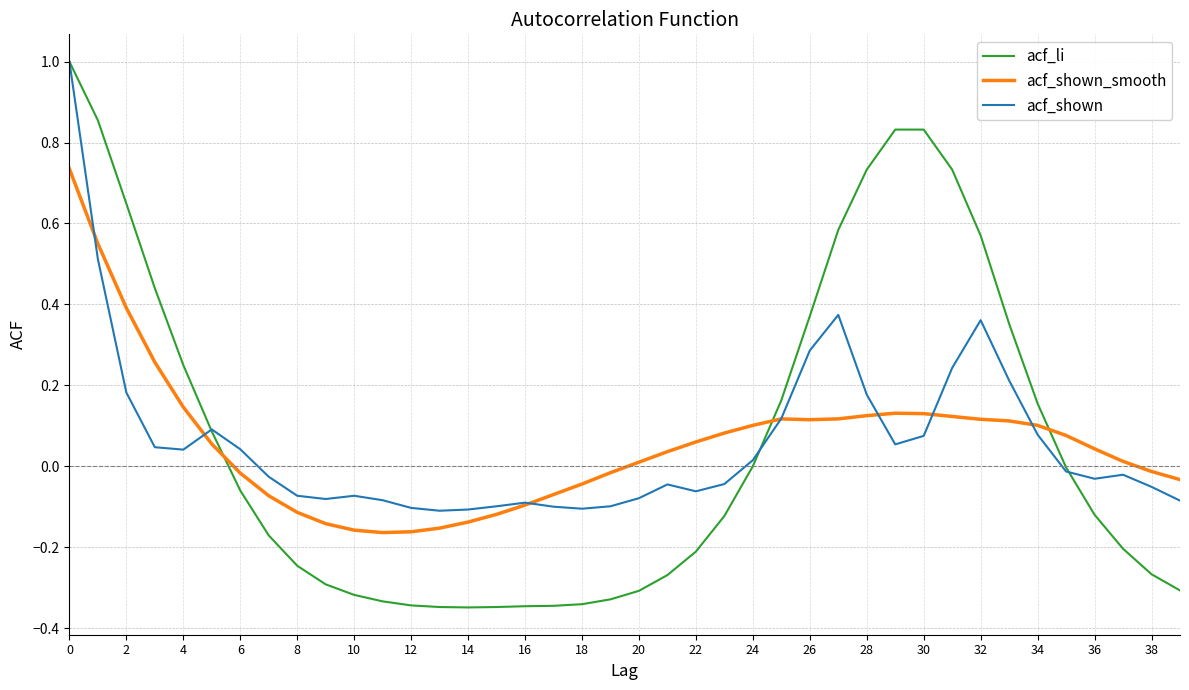

After their last crossing, which series has the higher values: acf_shown_smooth or acf_li?

acf_shown_smooth